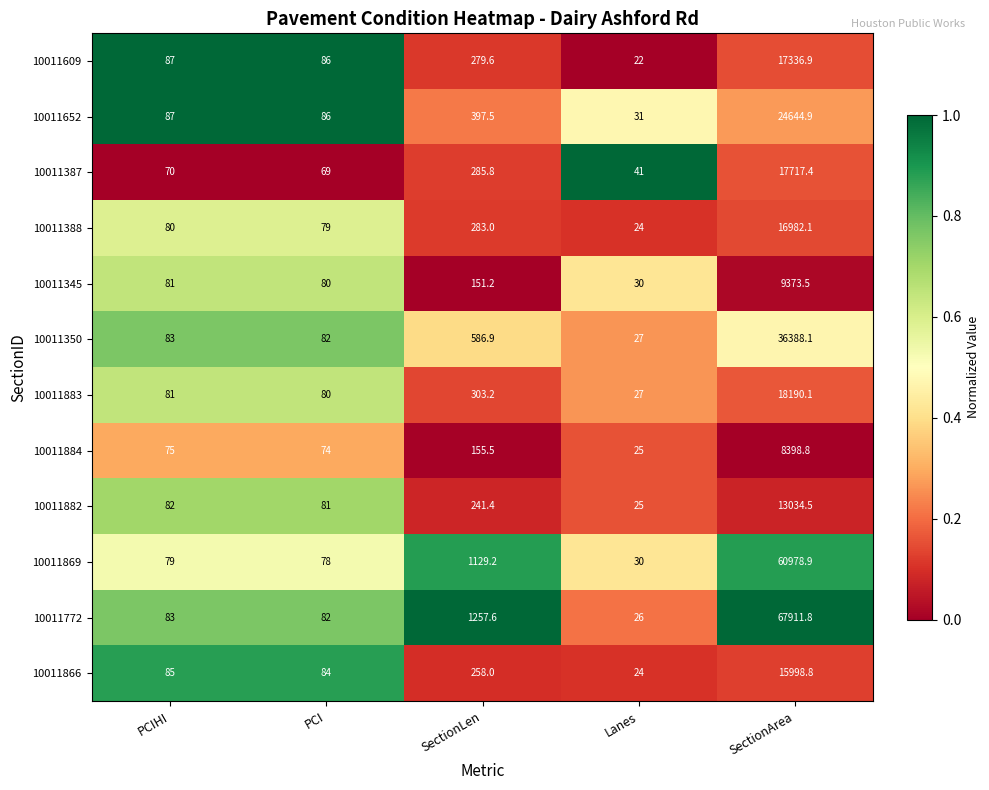

Rank the series by their maximum value, from lowest to highest.

10011884, 10011345, 10011882, 10011866, 10011388, 10011609, 10011387, 10011883, 10011652, 10011350, 10011869, 10011772